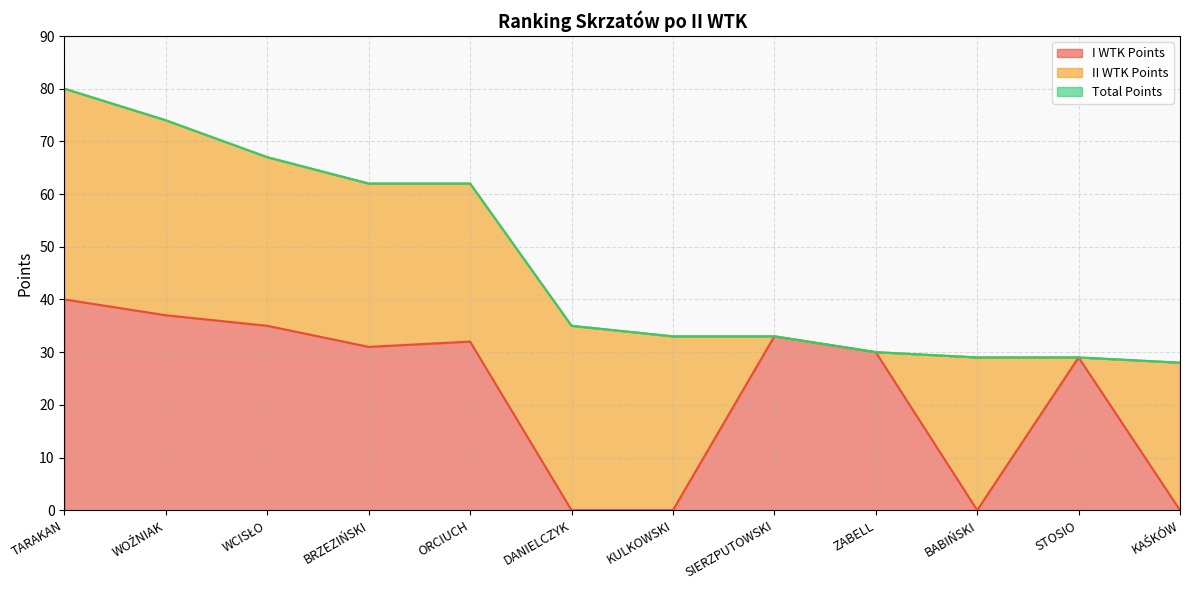

At which label does Total Points first exceed 35?

TARAKAN